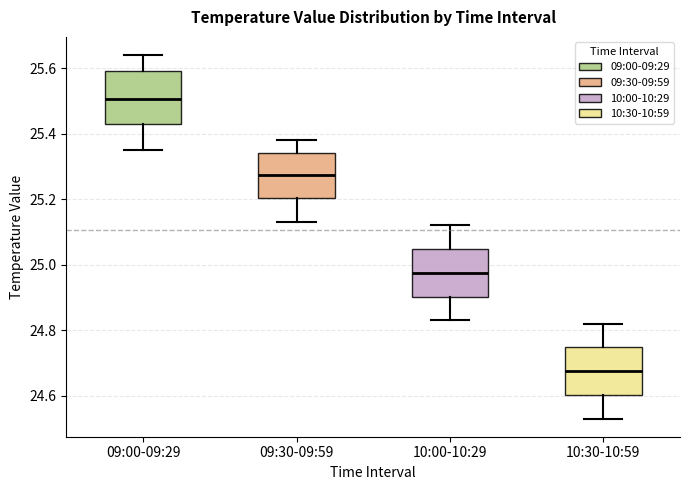

Reading left to right, read every box against the y-axis: the position of its median line, the range the box covers, and the ends of its whiskers. The values are not printed on the chart, so give them approximately, as read against the axis.

09:00-09:29: median 25.50, box 25.44 to 25.60, whiskers 25.36 to 25.64
09:30-09:59: median 25.28, box 25.20 to 25.34, whiskers 25.14 to 25.38
10:00-10:29: median 24.98, box 24.90 to 25.04, whiskers 24.84 to 25.12
10:30-10:59: median 24.68, box 24.60 to 24.74, whiskers 24.54 to 24.82